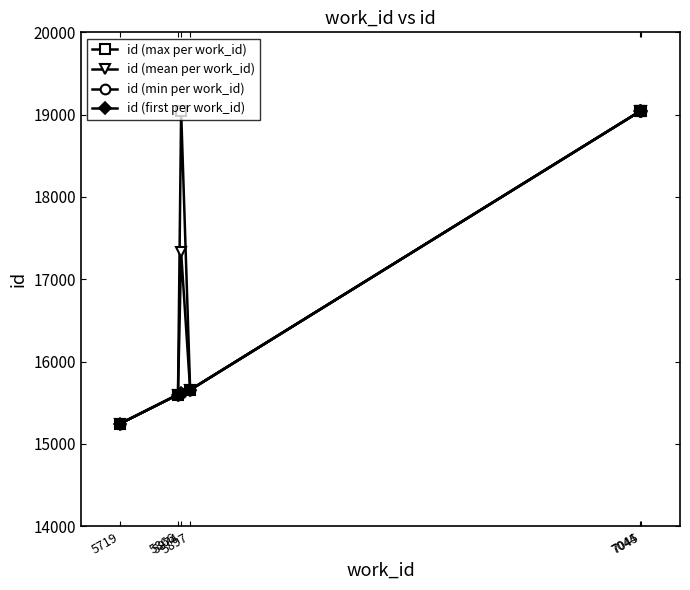

Does the chart have visible grid lines?

No